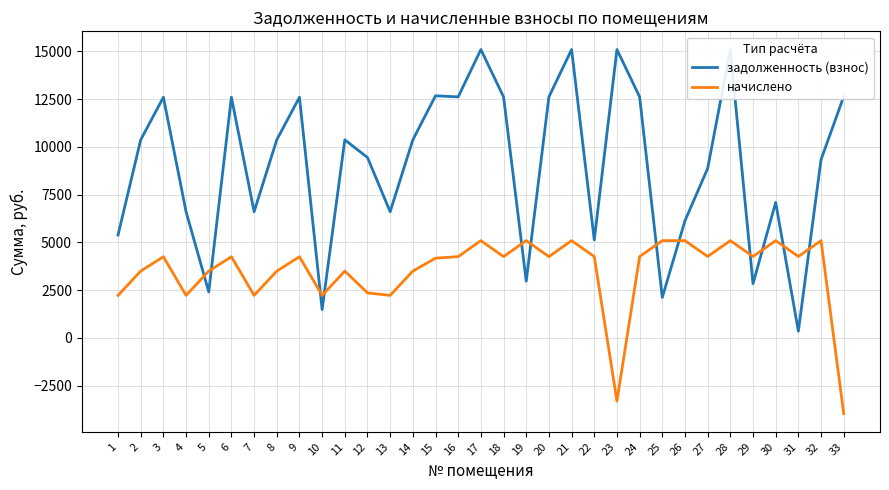

What is the difference between the highest and lowest values at 26?

1039.3